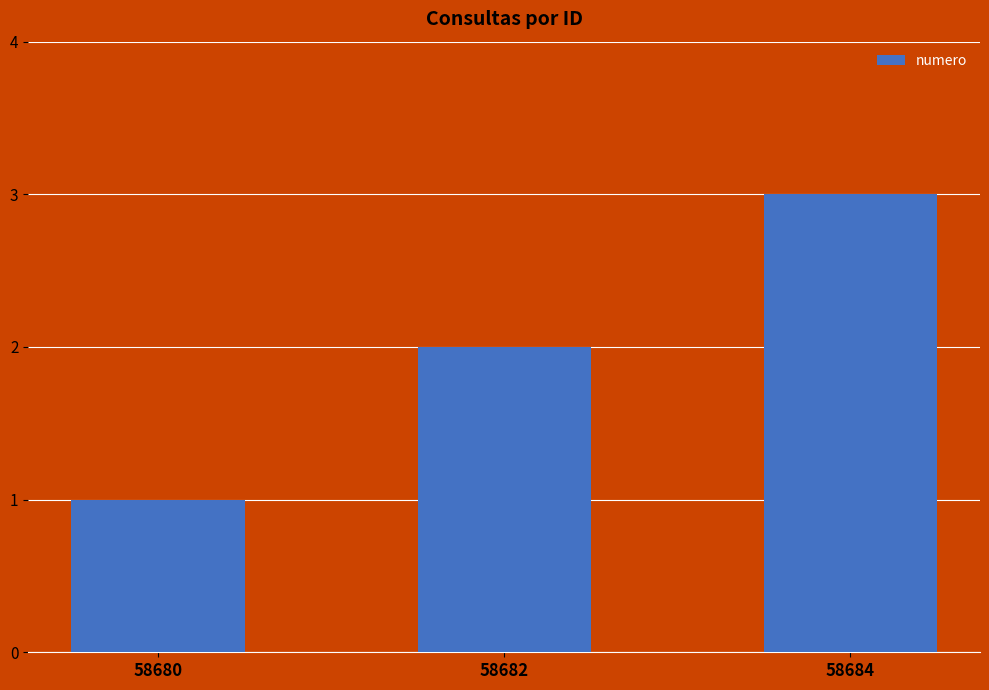

What is the ratio of the value at 58680 to the value at 58682?

0.5